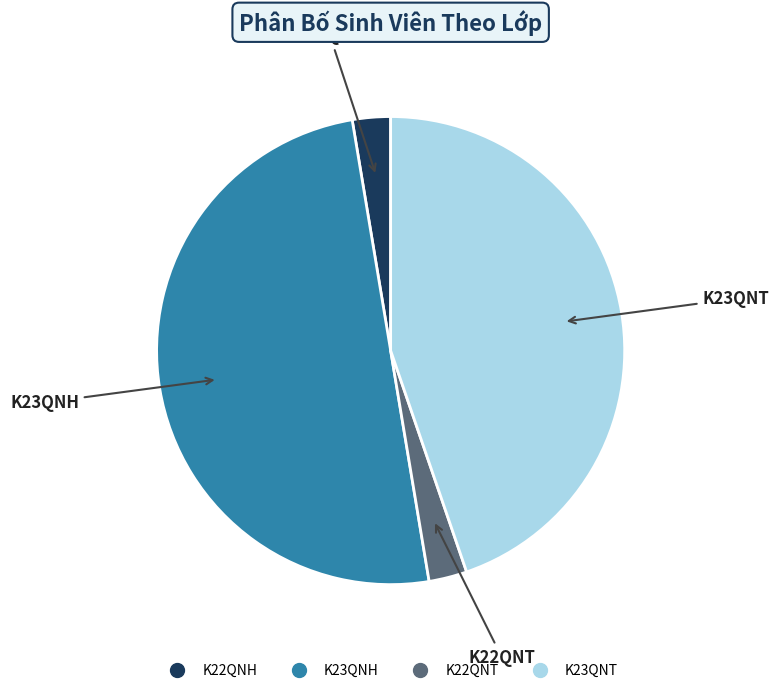

Which slice is the largest?

K23QNH